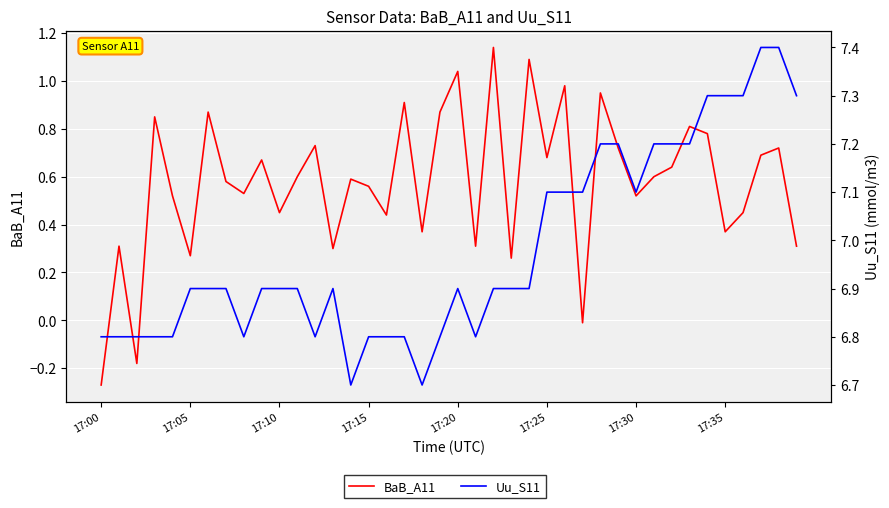

Which series changed the most between 30 and 31?

Uu_S11